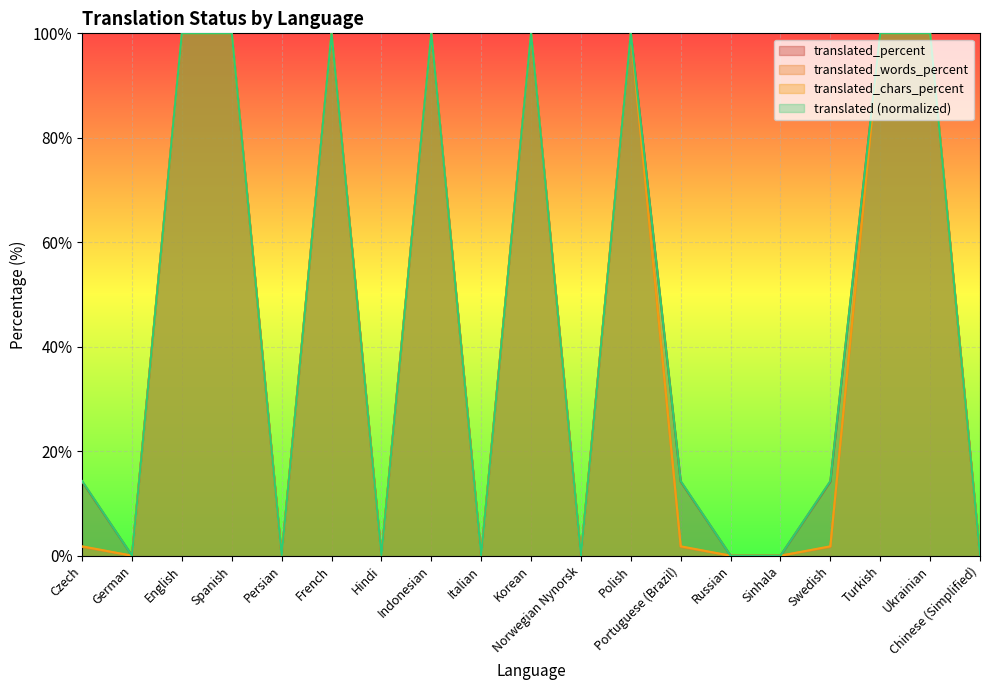

Reading left to right, what are all the values shown in this chart?

translated: Czech=14.3	German=0.0	English=100.0	Spanish=100.0	Persian=0.0	French=100.0	Hindi=0.0	Indonesian=100.0	Italian=0.0	Korean=100.0	Norwegian Nynorsk=0.0	Polish=100.0	Portuguese (Brazil)=14.3	Russian=0.0	Sinhala=0.0	Swedish=14.3	Turkish=100.0	Ukrainian=100.0	Chinese (Simplified)=0.0
translated_percent: Czech=14.2	German=0.0	English=100.0	Spanish=100.0	Persian=0.0	French=100.0	Hindi=0.0	Indonesian=100.0	Italian=0.0	Korean=100.0	Norwegian Nynorsk=0.0	Polish=100.0	Portuguese (Brazil)=14.2	Russian=0.0	Sinhala=0.0	Swedish=14.2	Turkish=100.0	Ukrainian=100.0	Chinese (Simplified)=0.0
translated_words_percent: Czech=1.7	German=0.0	English=100.0	Spanish=100.0	Persian=0.0	French=100.0	Hindi=0.0	Indonesian=100.0	Italian=0.0	Korean=100.0	Norwegian Nynorsk=0.0	Polish=100.0	Portuguese (Brazil)=1.7	Russian=0.0	Sinhala=0.0	Swedish=1.7	Turkish=100.0	Ukrainian=100.0	Chinese (Simplified)=0.0
translated_words: Czech=1.8	German=0.0	English=100.0	Spanish=100.0	Persian=0.0	French=100.0	Hindi=0.0	Indonesian=100.0	Italian=0.0	Korean=100.0	Norwegian Nynorsk=0.0	Polish=100.0	Portuguese (Brazil)=1.8	Russian=0.0	Sinhala=0.0	Swedish=1.8	Turkish=100.0	Ukrainian=100.0	Chinese (Simplified)=0.0